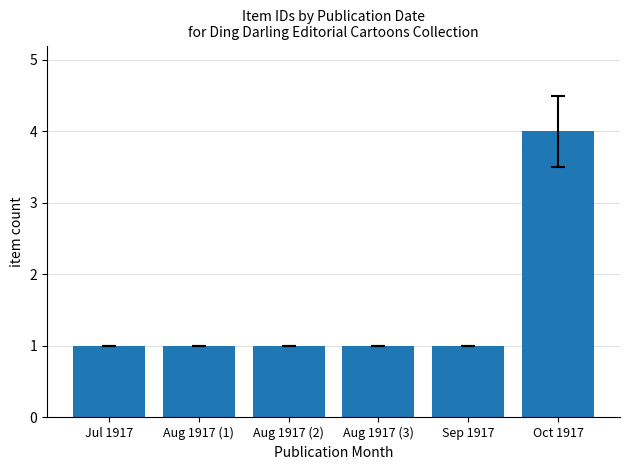

Reading right to left, transcribe all the data shown in this chart.

Oct 1917=4	Sep 1917=1	Aug 1917 (3)=1	Aug 1917 (2)=1	Aug 1917 (1)=1	Jul 1917=1